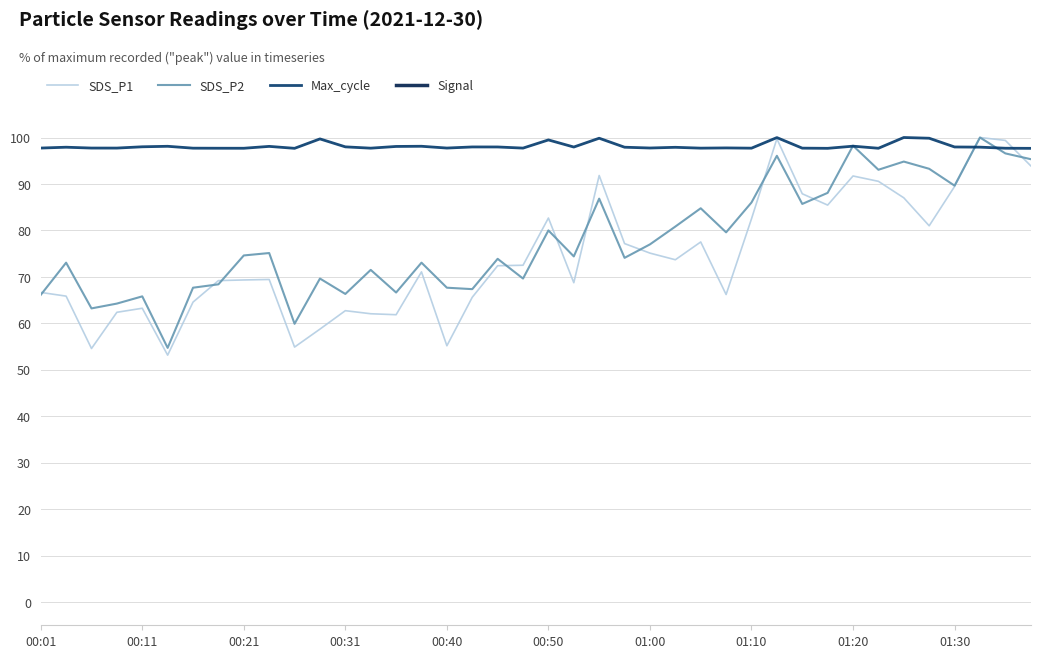

What is the highest value of the SDS_P2 series?

100.0